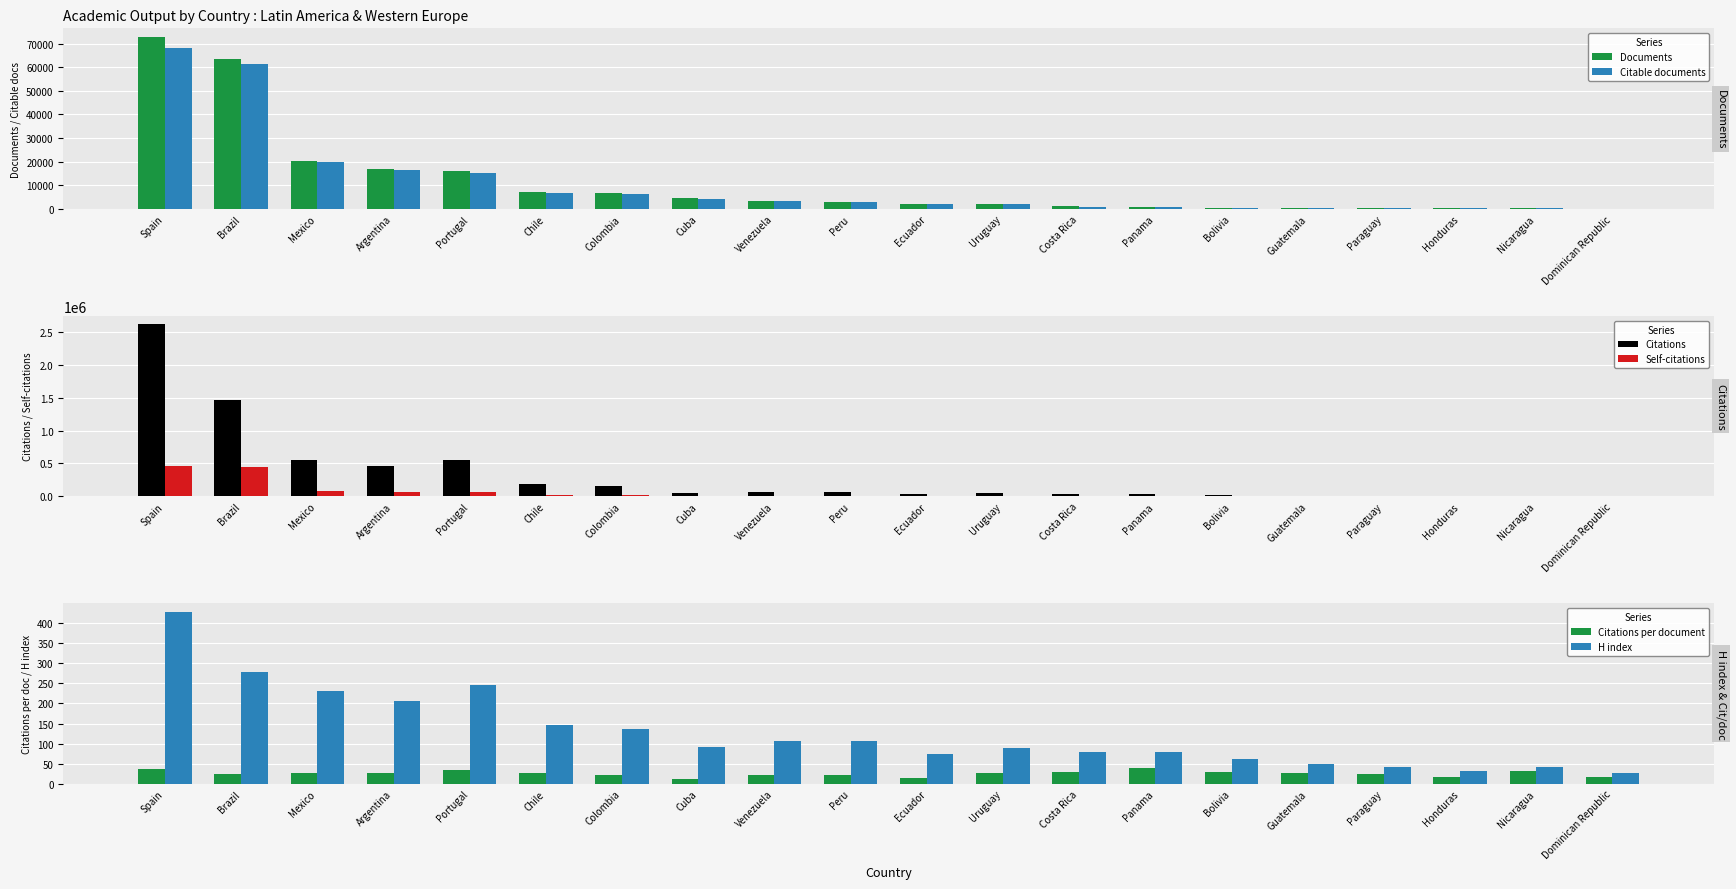

What is the difference between the Citable documents values at Brazil and Paraguay?

61092